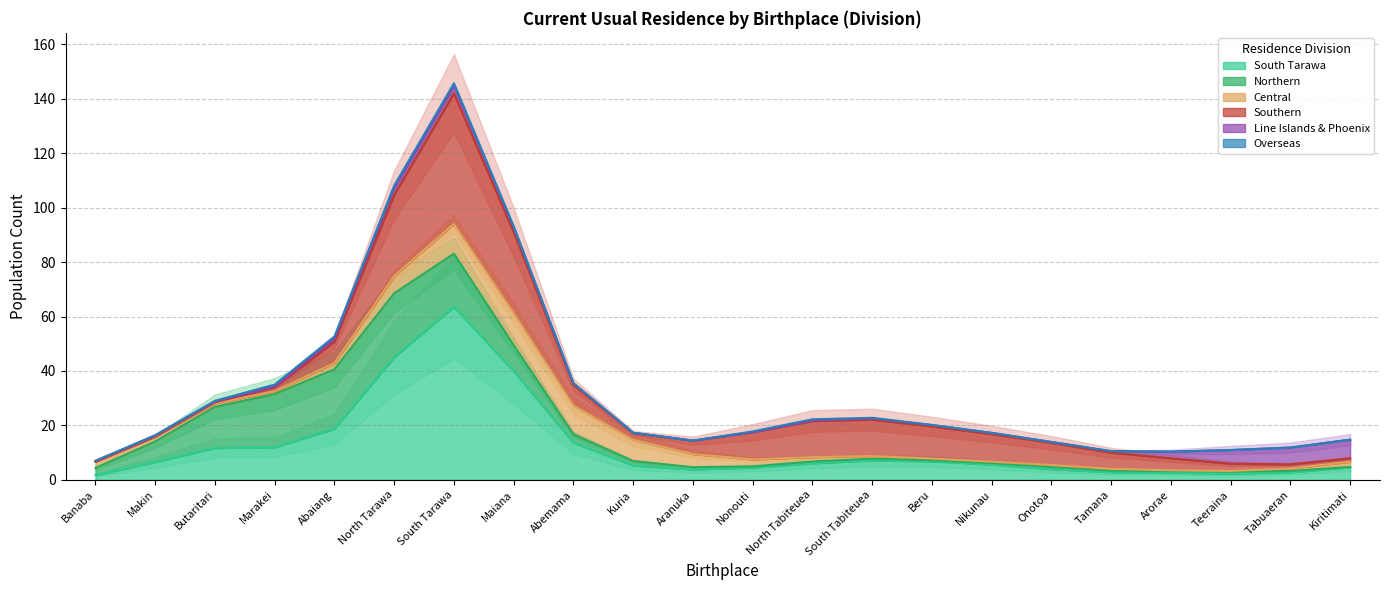

How many categories are shown in the chart?

22